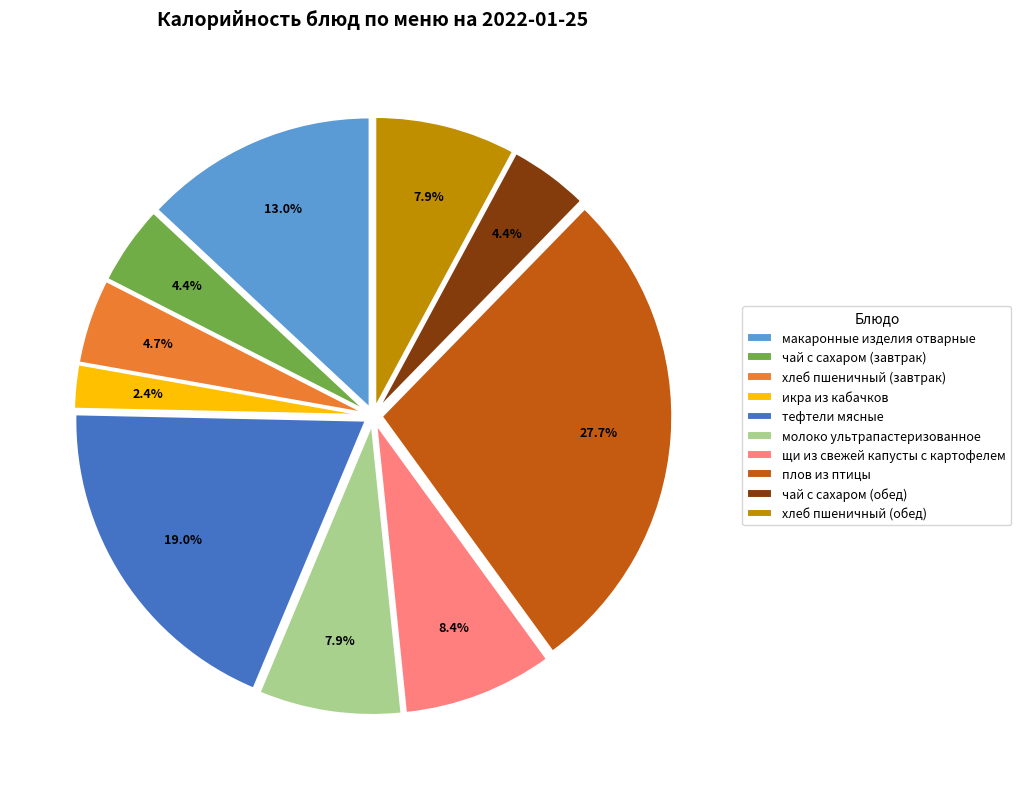

To the nearest percent, what is the average slice percentage?

10%